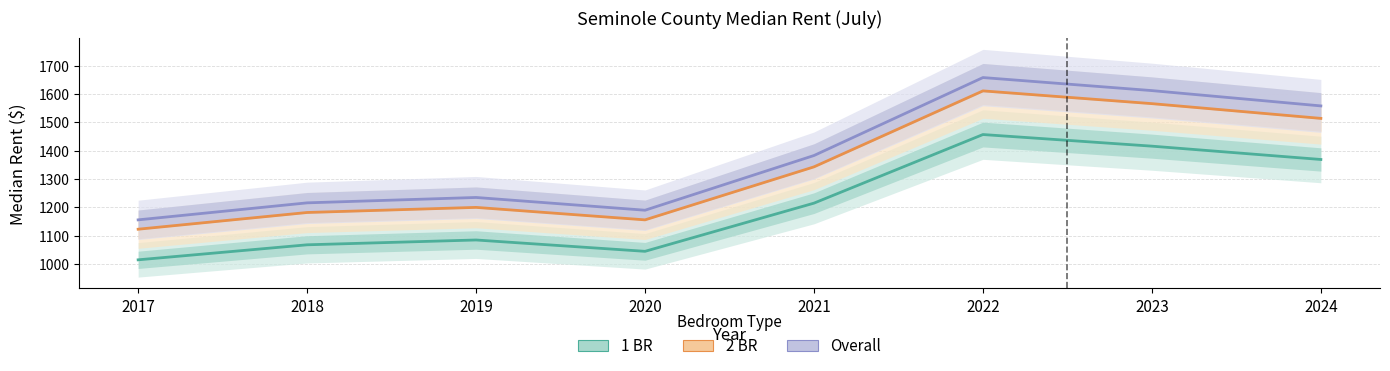

At how many categories does at least one series exceed 1039?

8